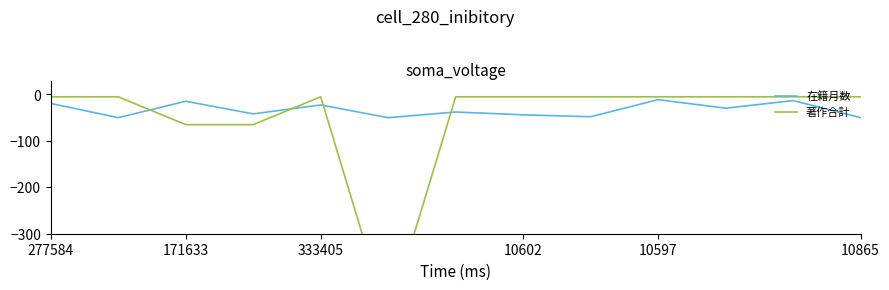

After their last crossing, which series has the higher values: 在籍月数 or 著作合計?

著作合計